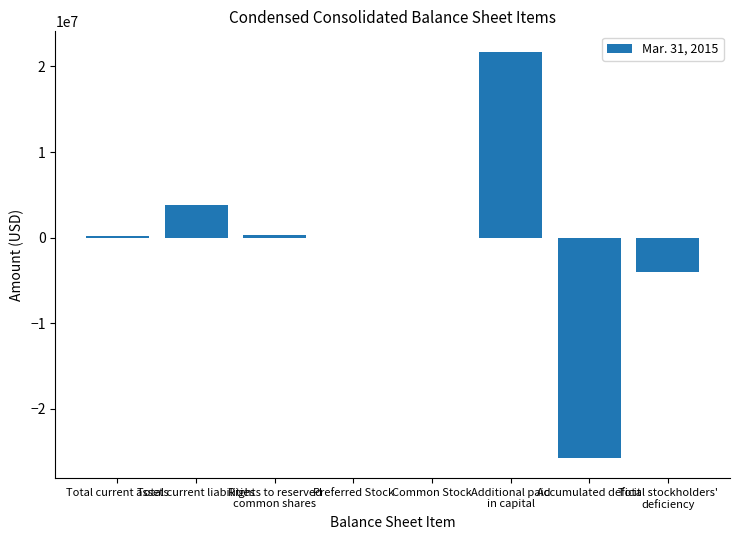

Between Accumulated deficit and Total current liabilities, which is larger?

Total current liabilities